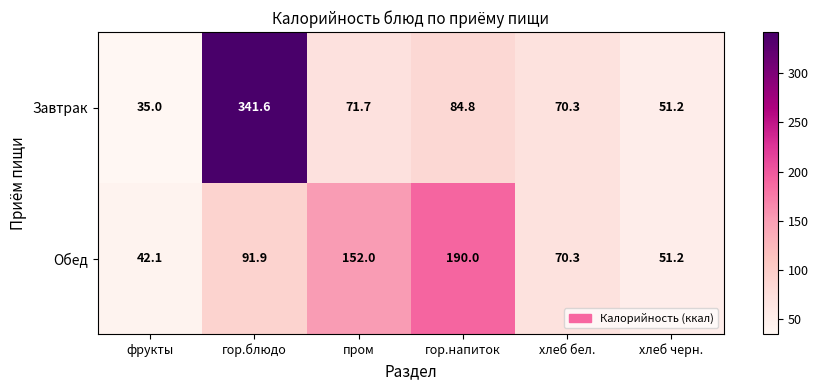

What is the approximate value of Обед at хлеб черн.?

51.2